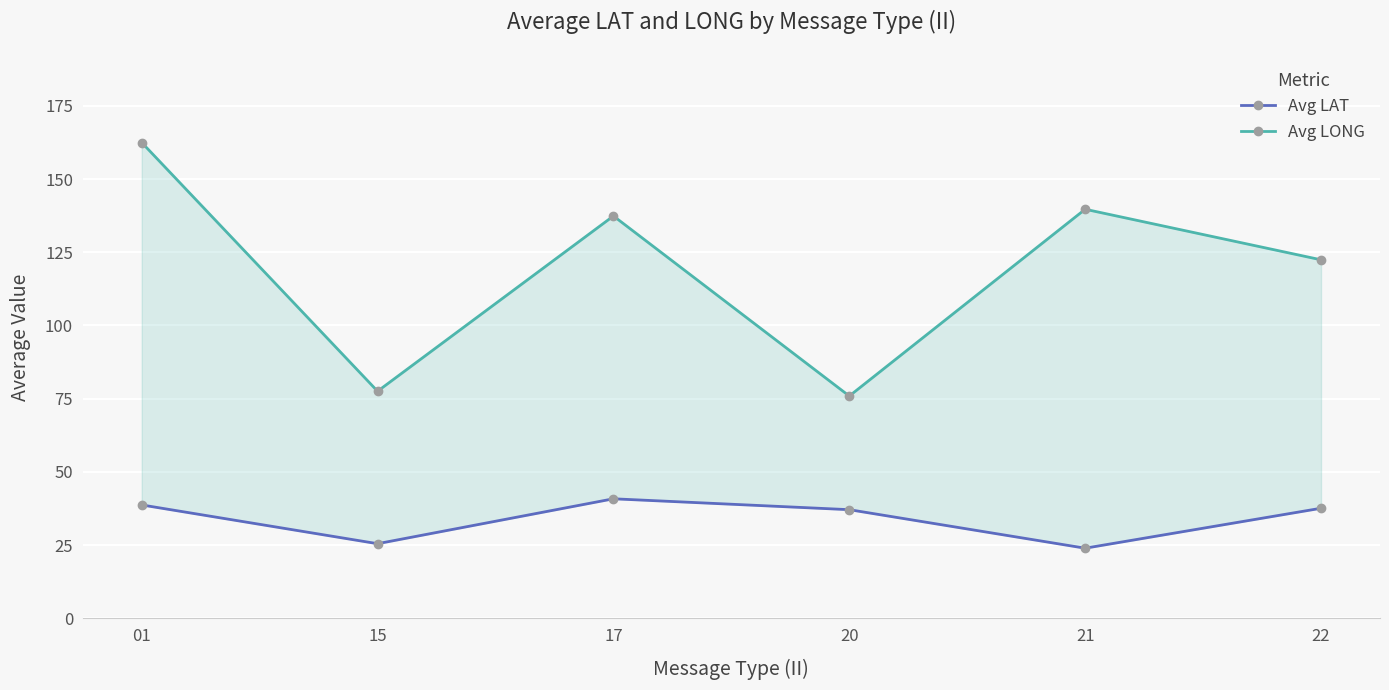

Rank the series by their average value, from lowest to highest.

Avg LAT, Avg LONG